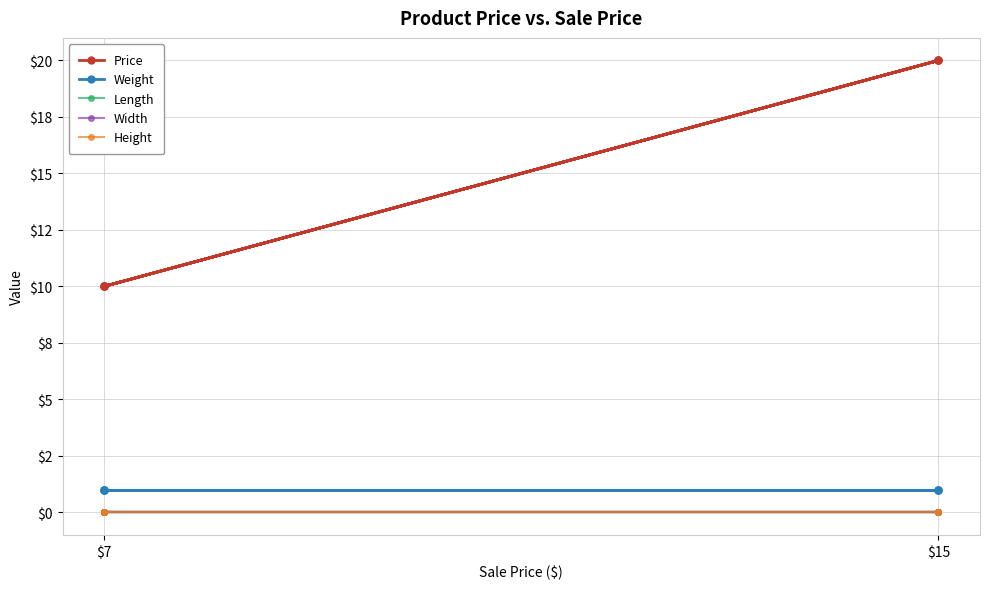

True or false: Price and Length intersect in this chart.

False